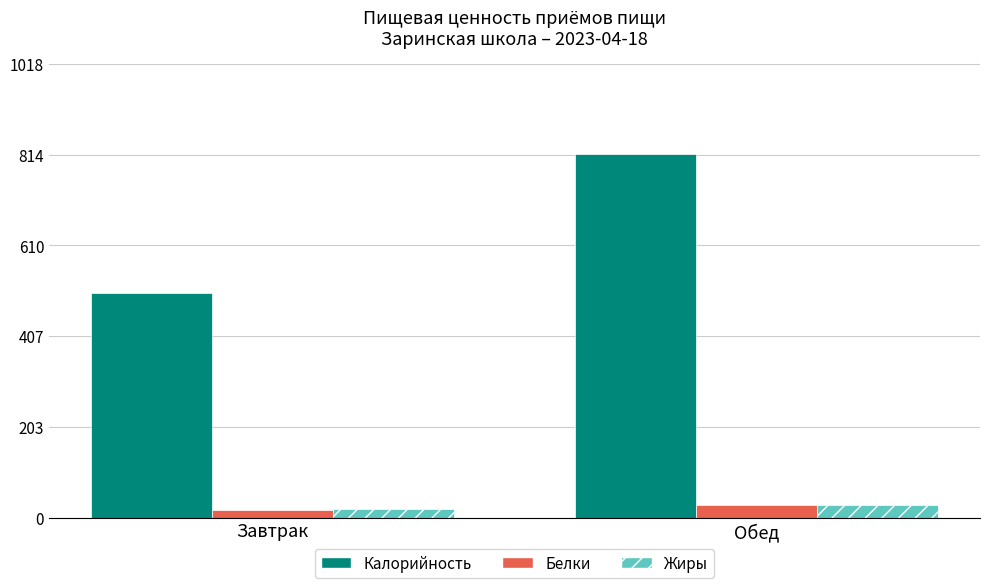

Is it true that Калорийность equals 275 at Завтрак?

False